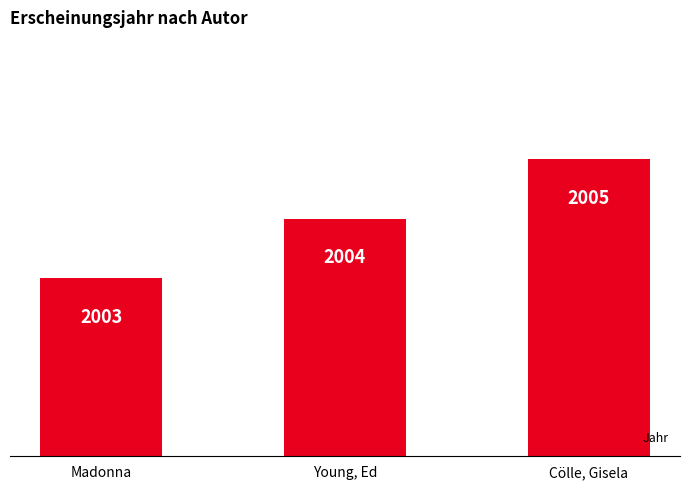

What is the smallest value displayed?

2003